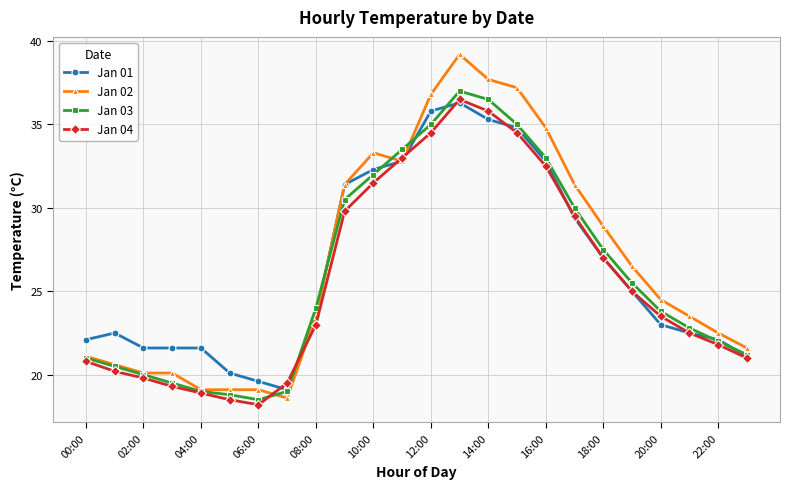

What is the value of the Jan 03 point at the 24th from the left?

21.2